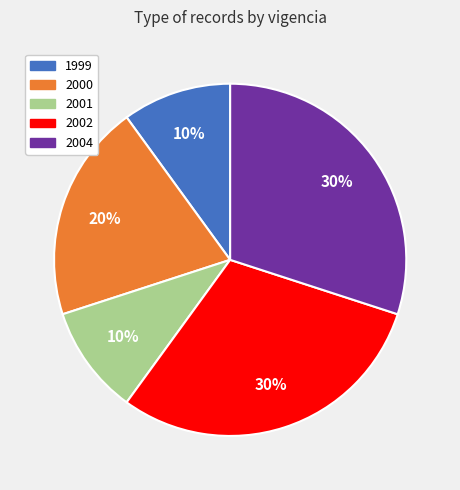

Is there any slice that represents more than half of the pie?

No